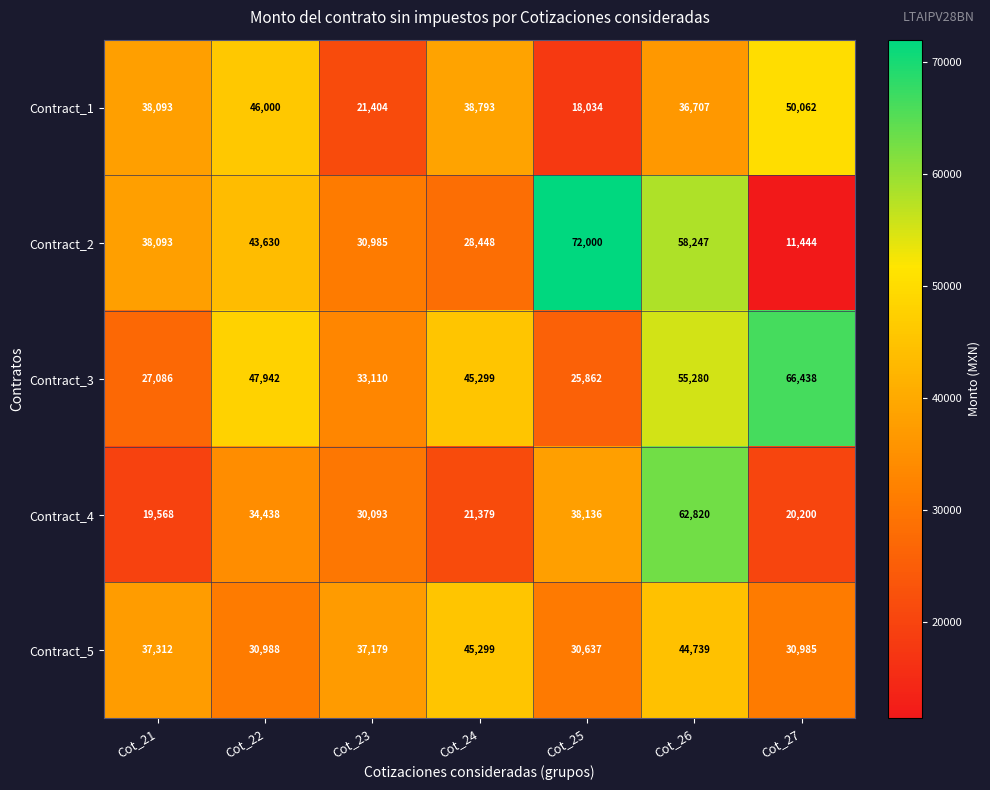

Where is Contract_3 nearest to the value 46150?

Cot_24